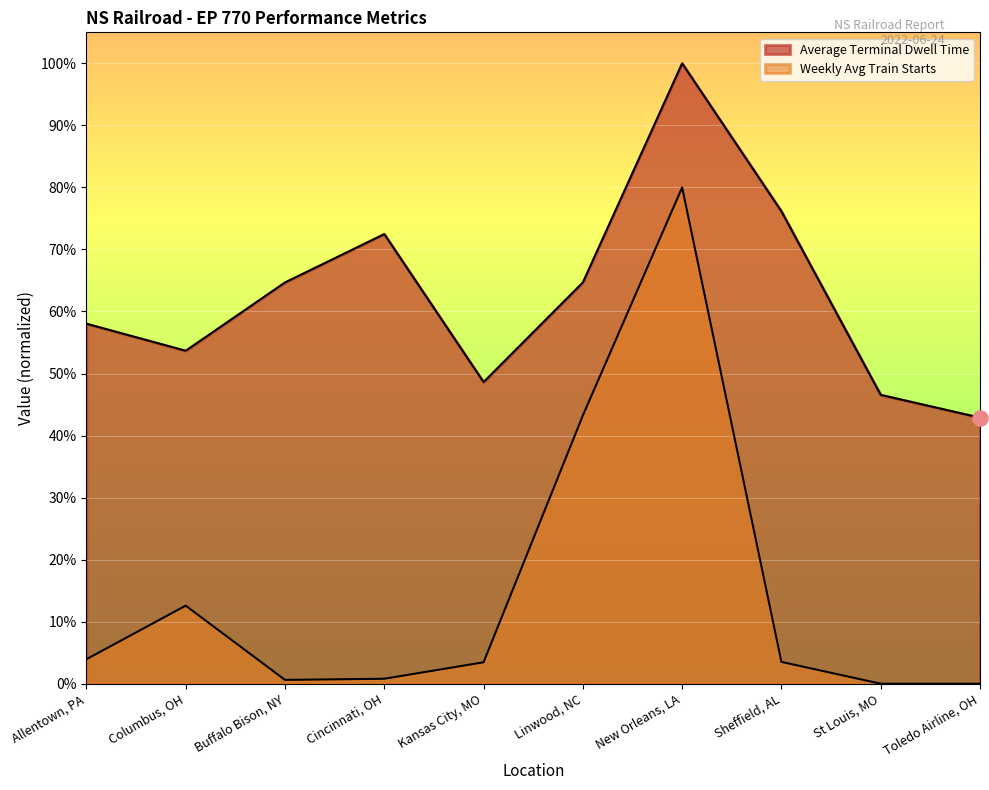

What are all the series names shown in the legend?

Average Terminal Dwell Time, Weekly Avg Train Starts